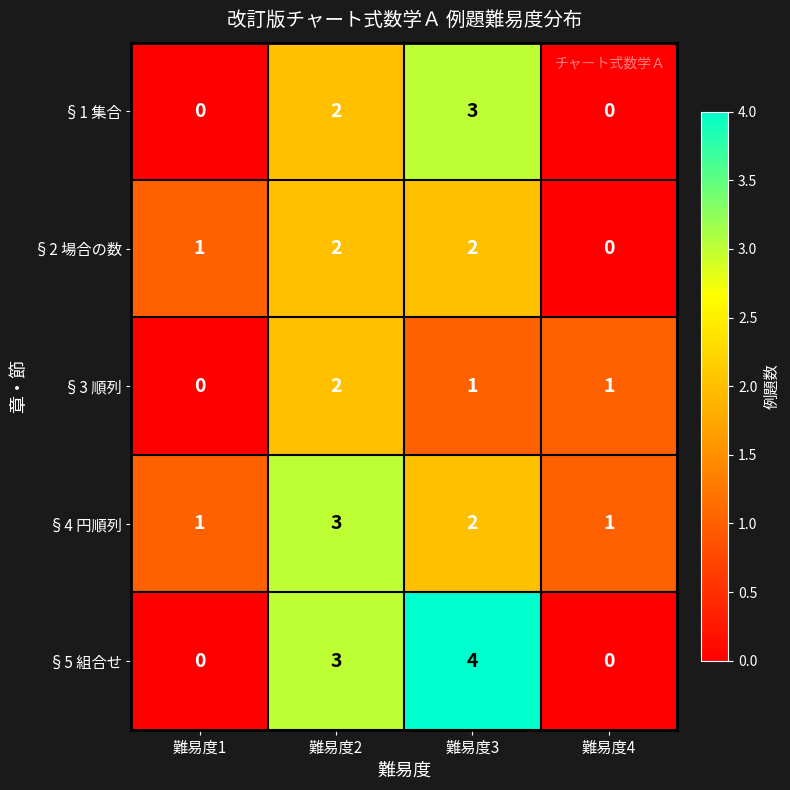

What is the difference between the §5 組合せ values at 難易度4 and 難易度3?

4